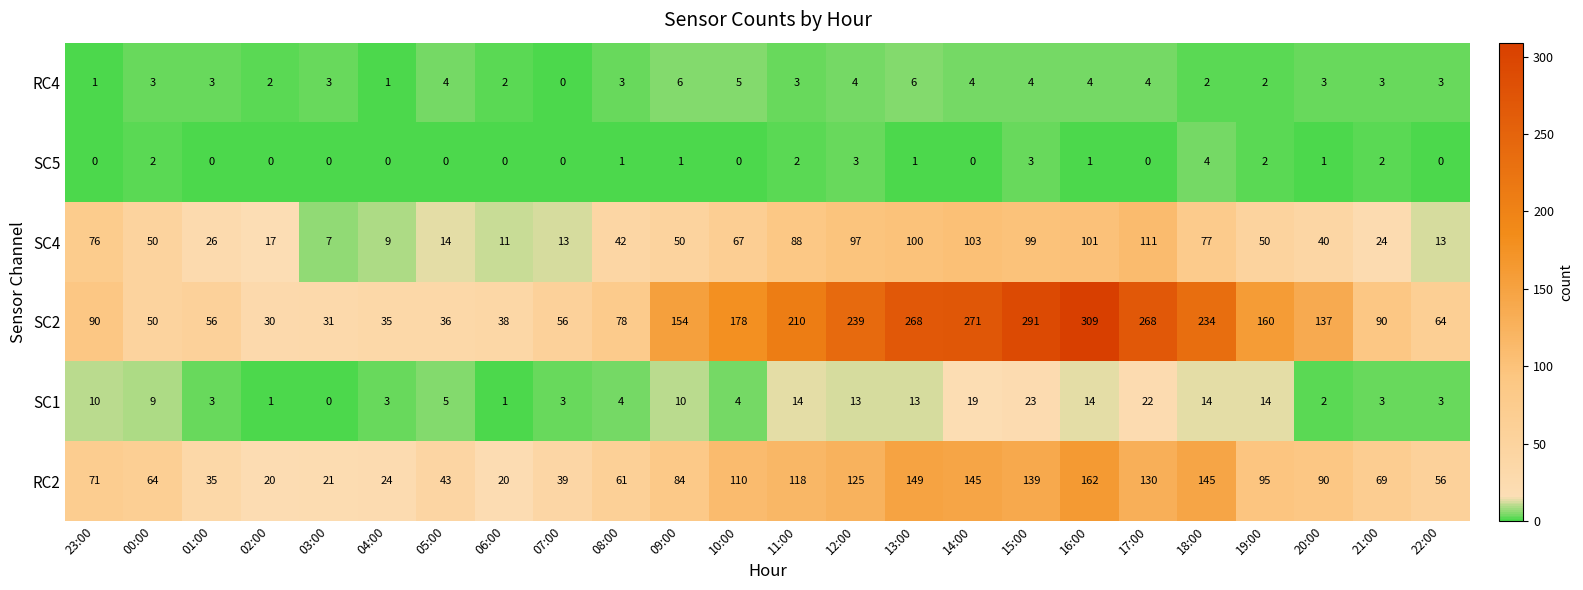

At 23:00, list the series in order from smallest to largest.

SC5, RC4, SC1, RC2, SC4, SC2